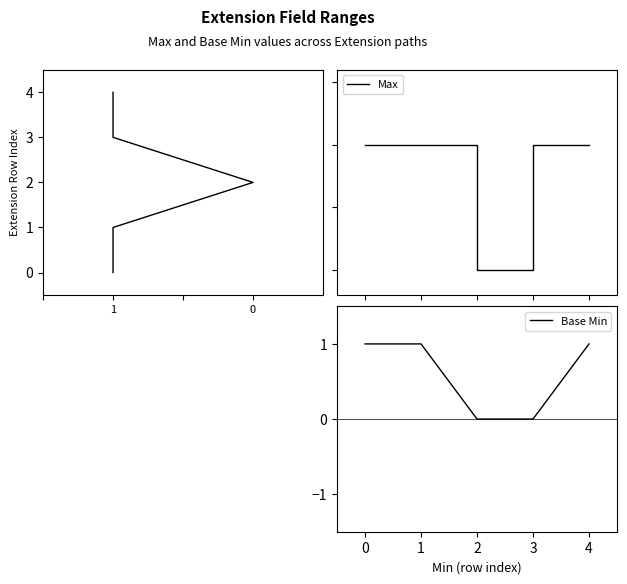

Does the chart display data point markers on the line(s)?

No